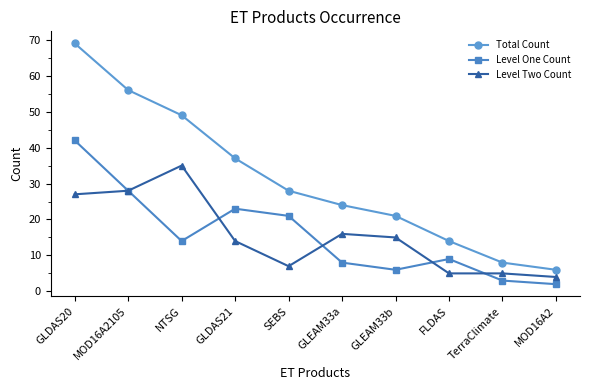

How many lines are shown in the chart?

3